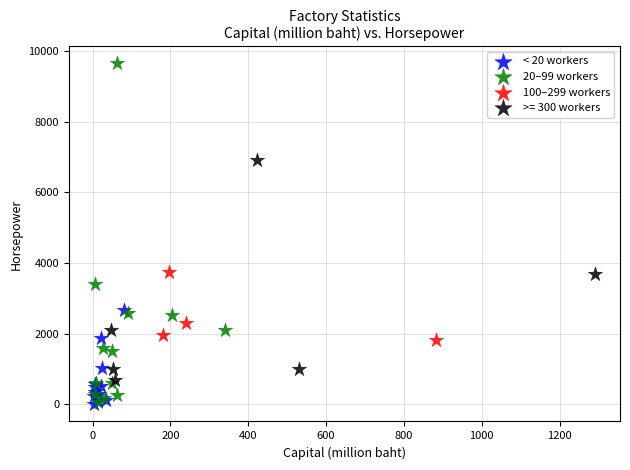

What are all the series names shown in the legend?

< 20 workers, 20–99 workers, 100–299 workers, >= 300 workers